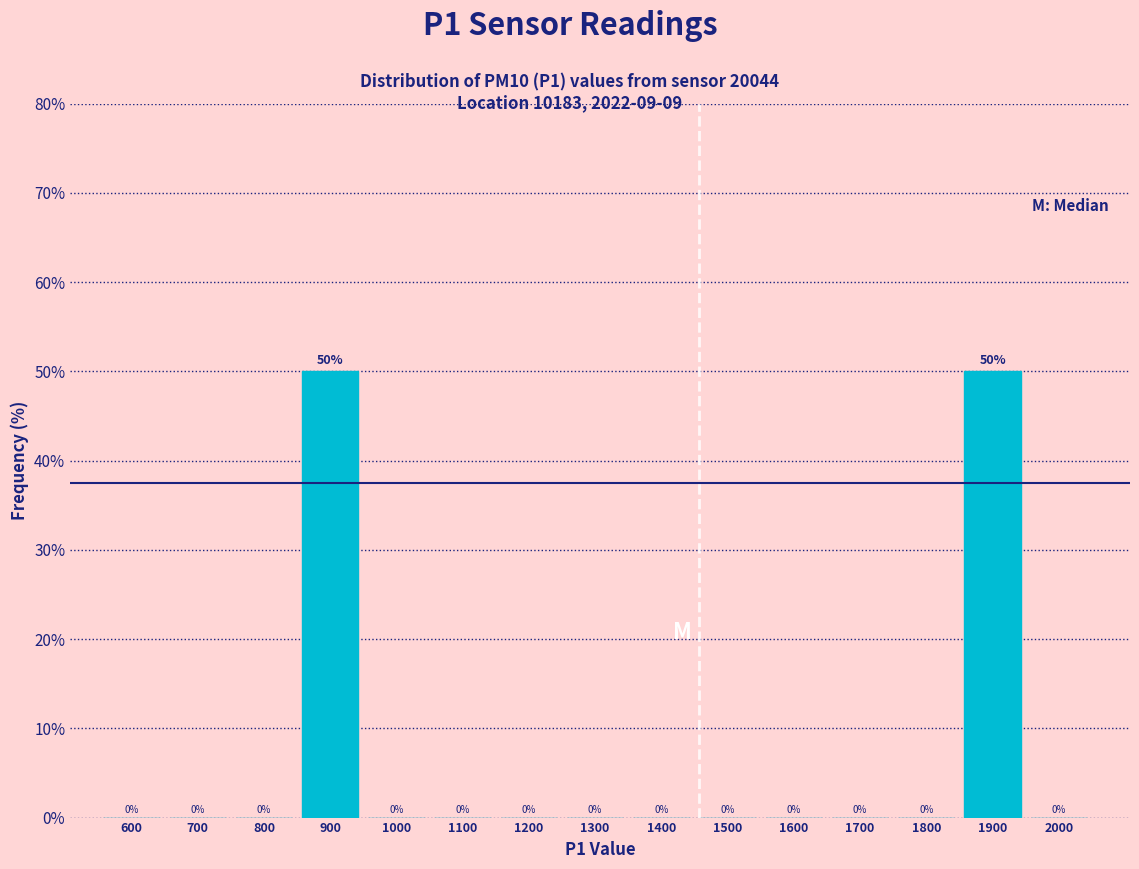

Reading left to right, extract all data points from this chart.

600=0	700=0	800=0	900=50	1000=0	1100=0	1200=0	1300=0	1400=0	1500=0	1600=0	1700=0	1800=0	1900=50	2000=0